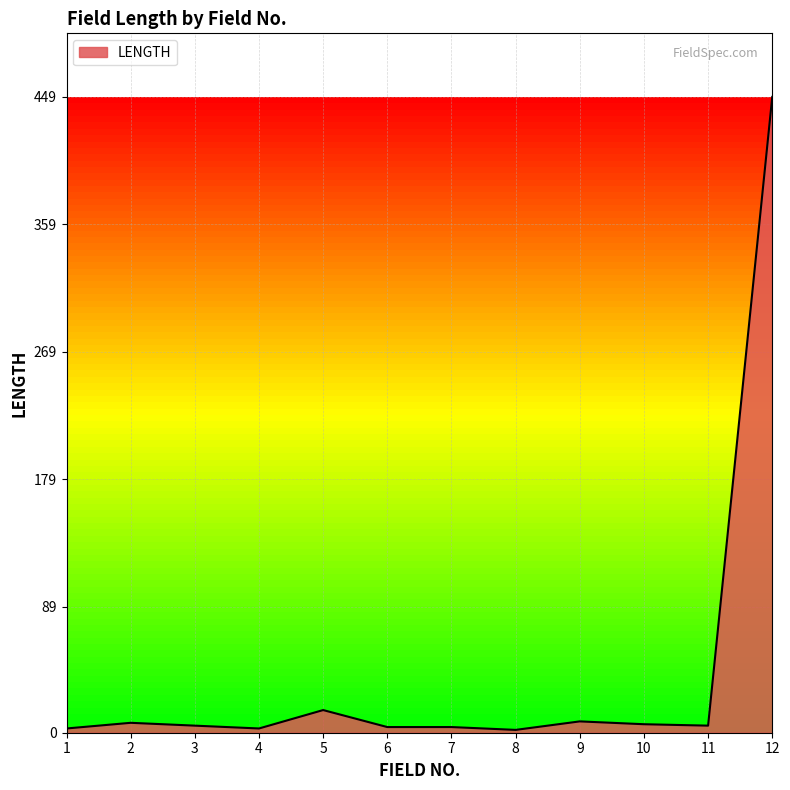

What is the maximum value shown in the chart?

449